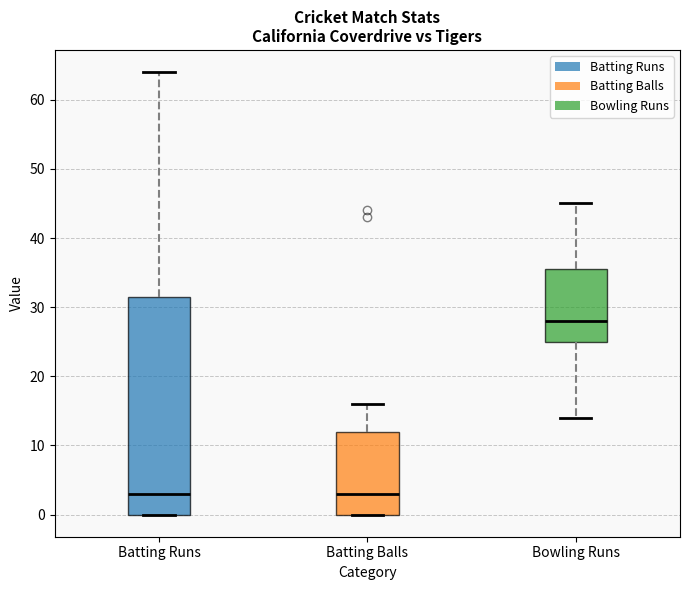

Which box's median line is the highest?

Bowling Runs